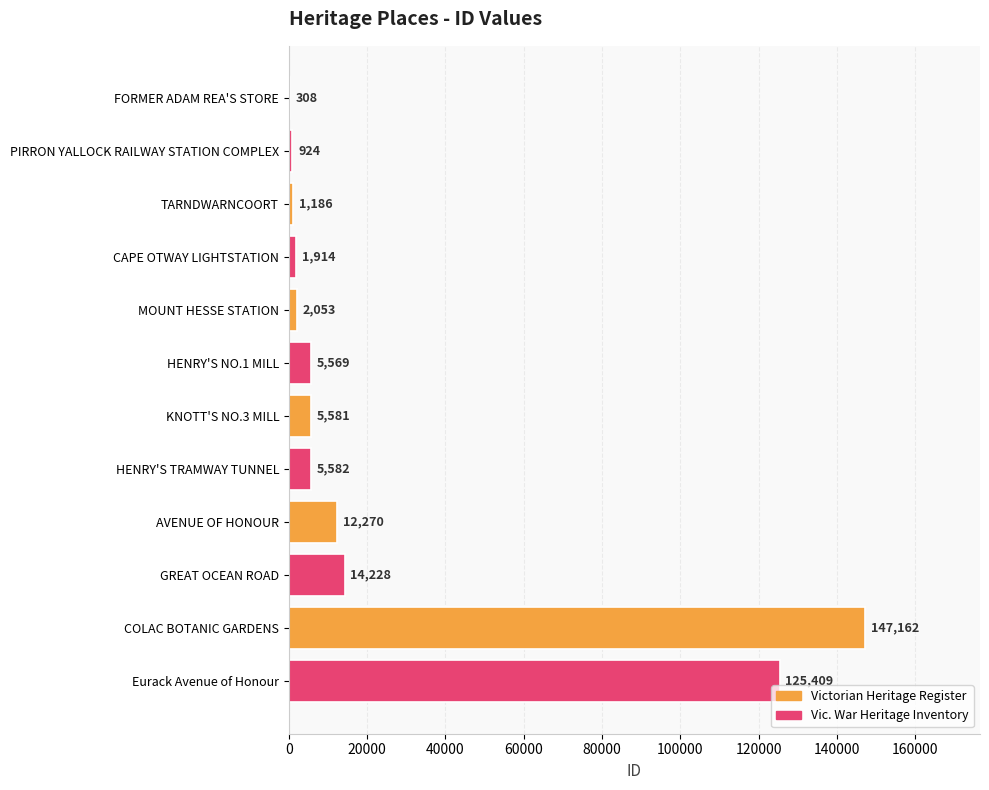

What is the change in value from MOUNT HESSE STATION to AVENUE OF HONOUR?

+10217